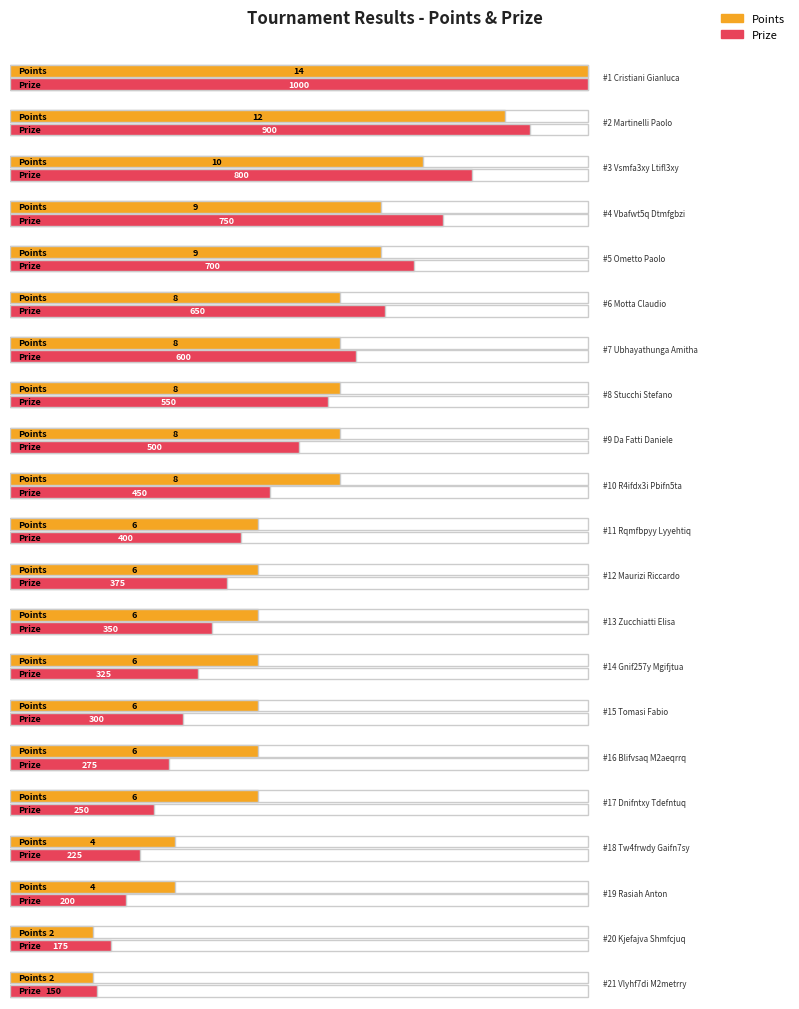

What is the maximum value shown in the chart?

1000